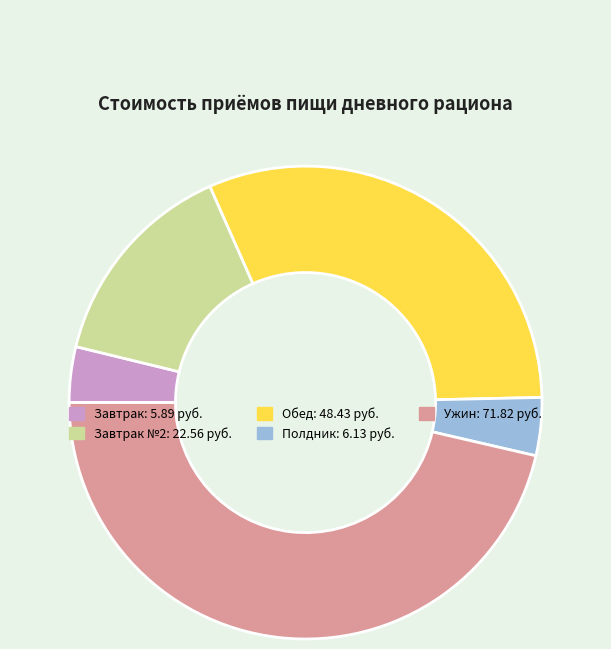

Is there a majority slice in this chart?

No